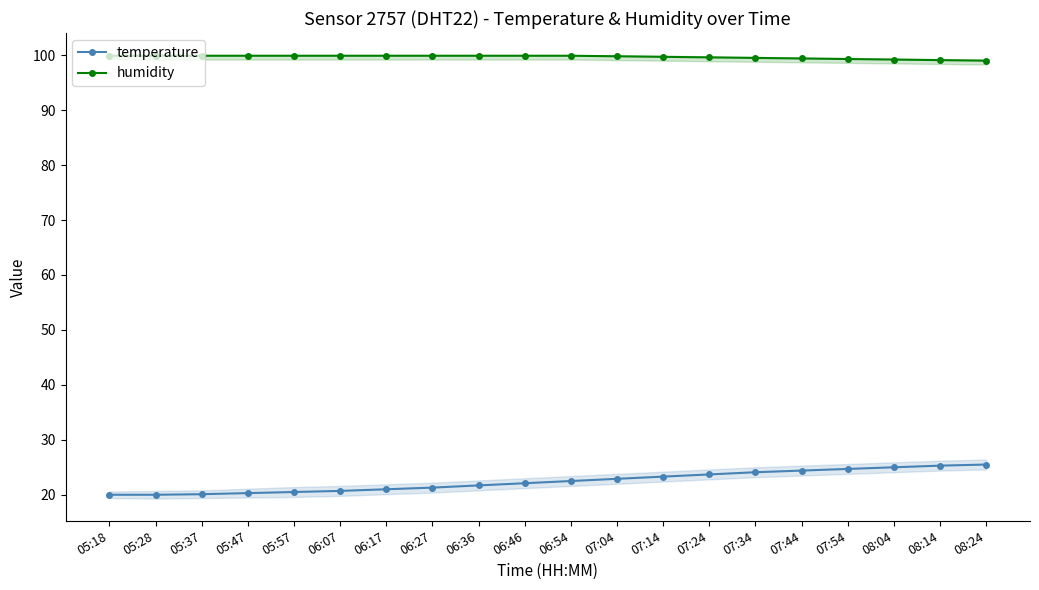

What is the sum of all temperature values?

449.1